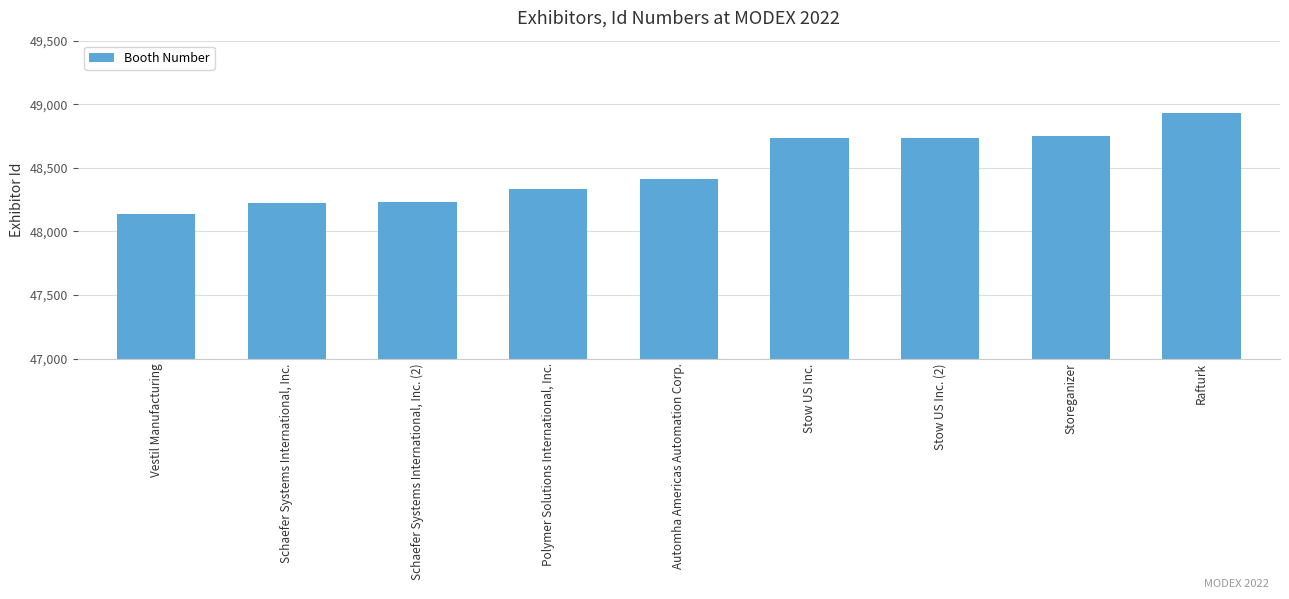

What is the difference between the values at Stow US Inc. (2) and Automha Americas Automation Corp.?

327